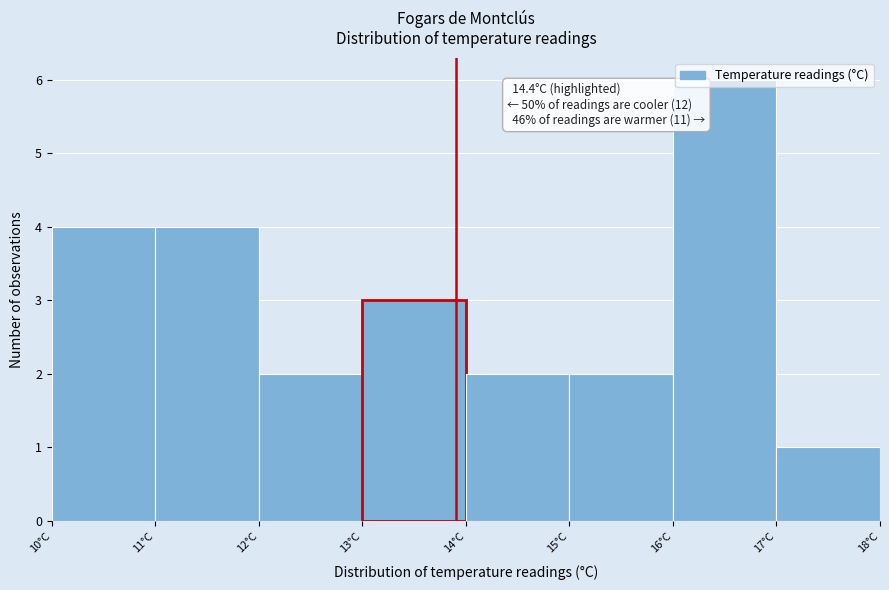

What is the label of the 1st bar from the right?

17°C